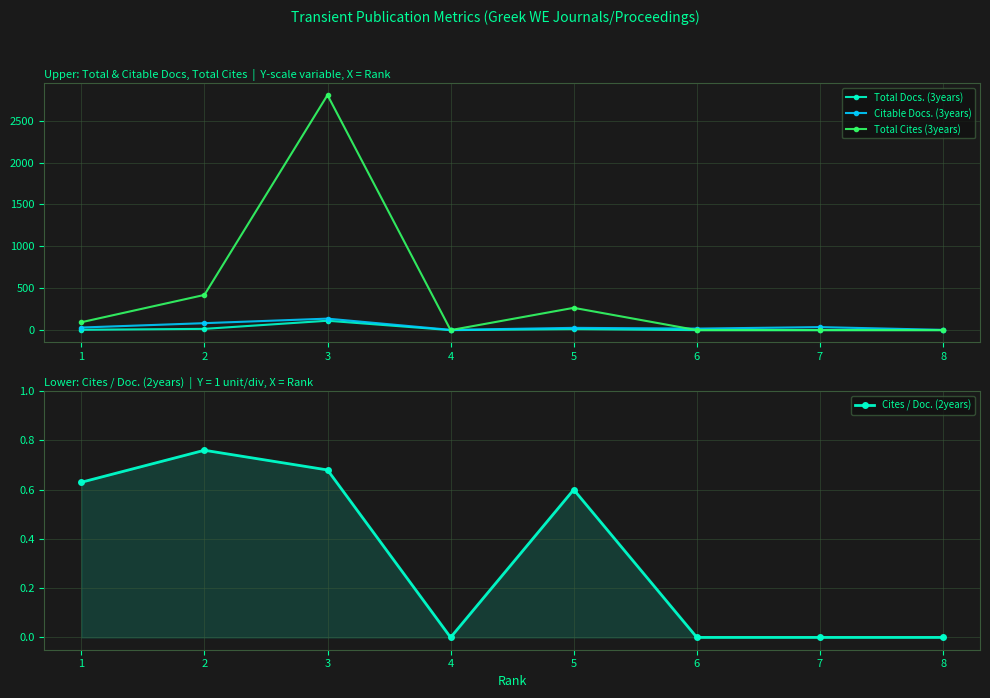

The Cites / Doc. (2years) series shows 0.0 at 4. True or false?

True